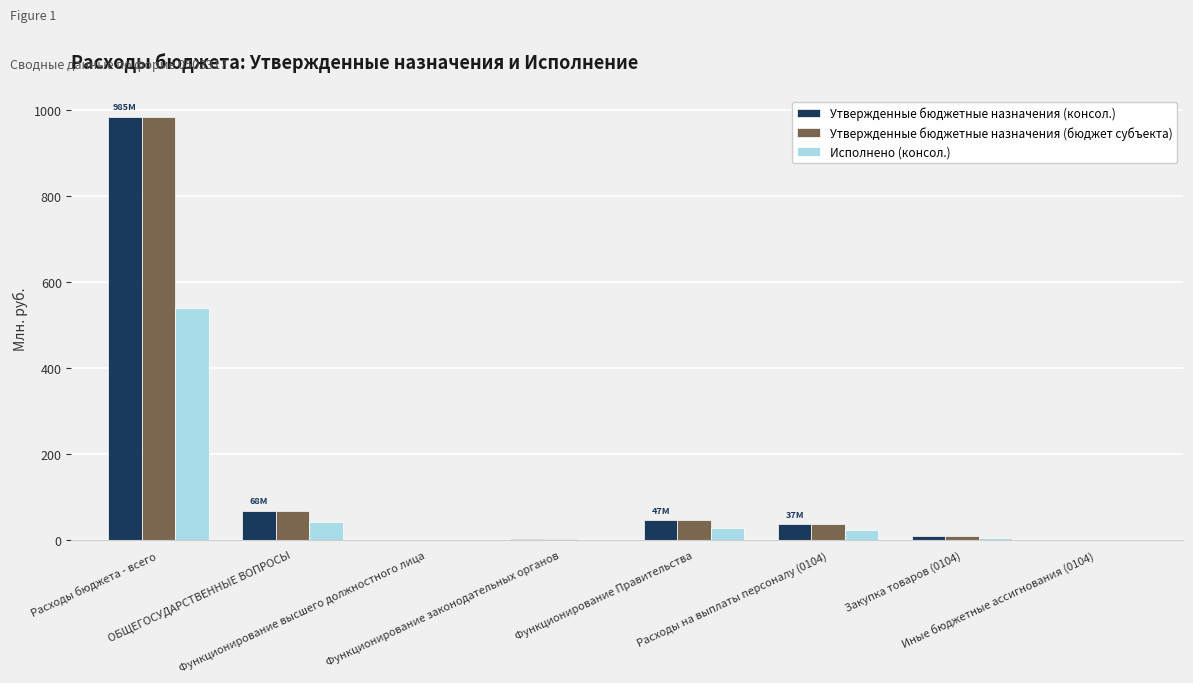

How many series are shown in this chart?

3